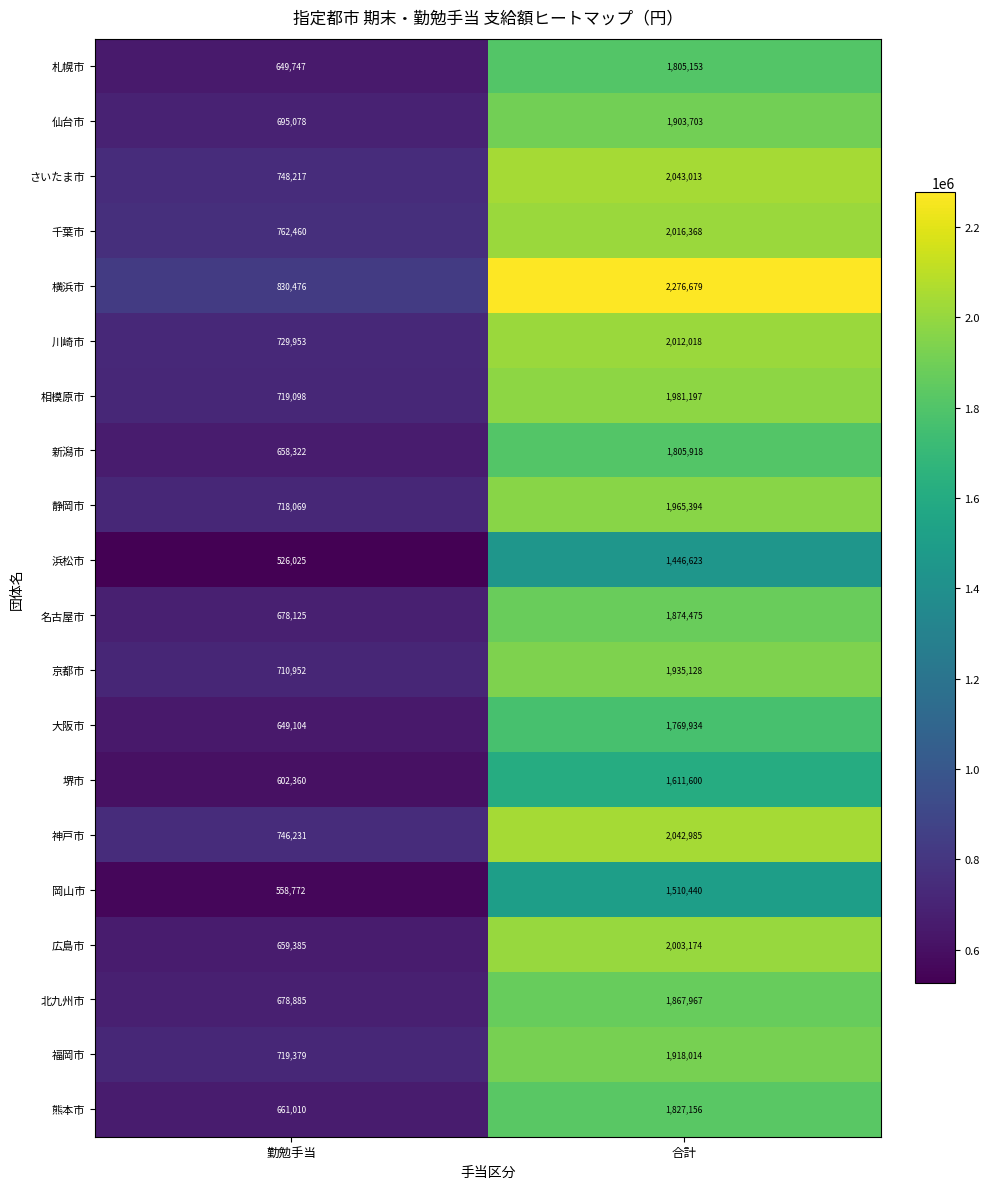

At 合計, list the series in order from smallest to largest.

浜松市, 岡山市, 堺市, 大阪市, 札幌市, 新潟市, 熊本市, 北九州市, 名古屋市, 仙台市, 福岡市, 京都市, 静岡市, 相模原市, 広島市, 川崎市, 千葉市, 神戸市, さいたま市, 横浜市